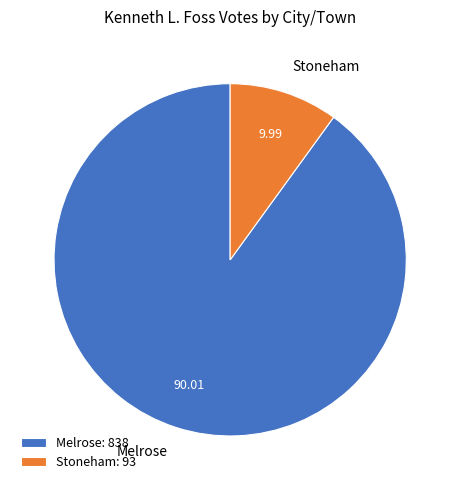

Does Melrose account for over 50% of the chart?

Yes